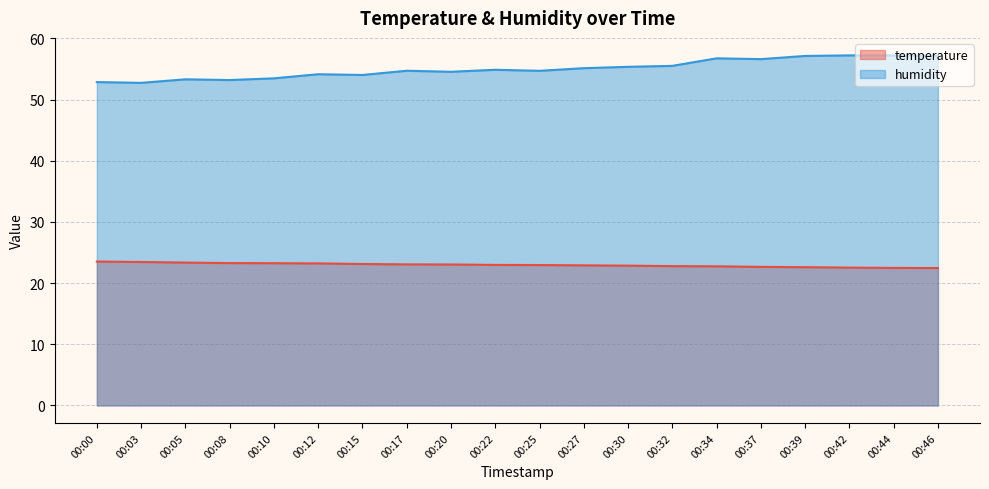

Rank the series by their maximum value, from highest to lowest.

humidity, temperature